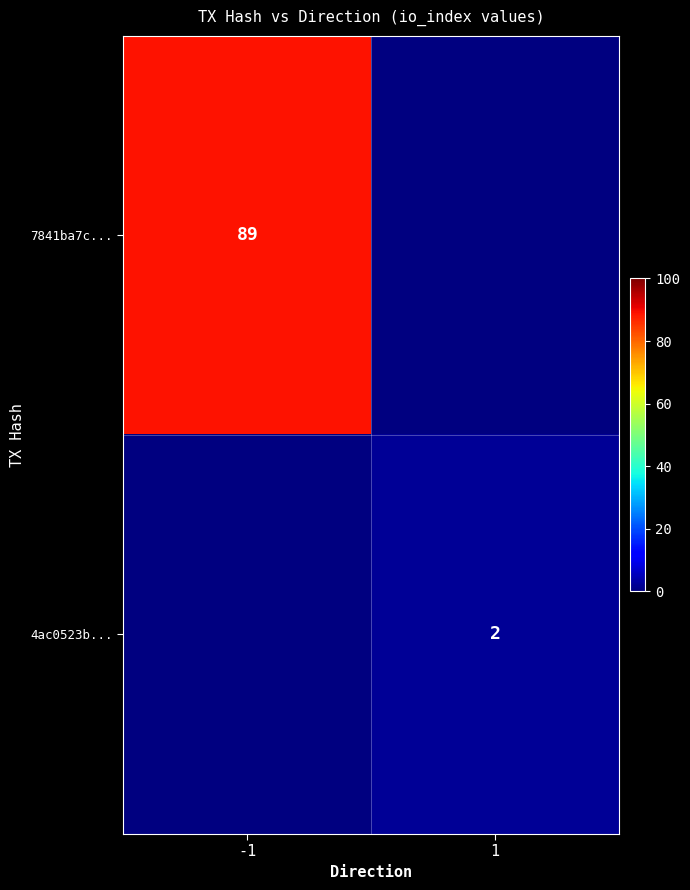

Count the number of data series in this chart.

2